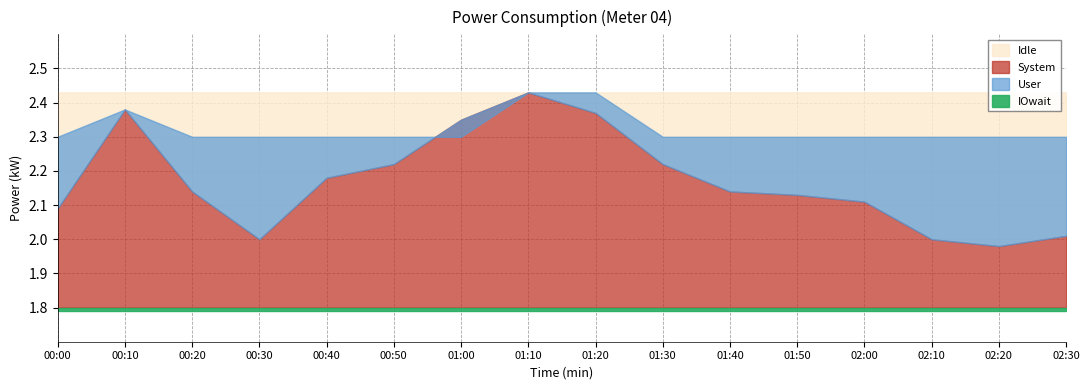

Does the chart display data point markers on the line(s)?

No